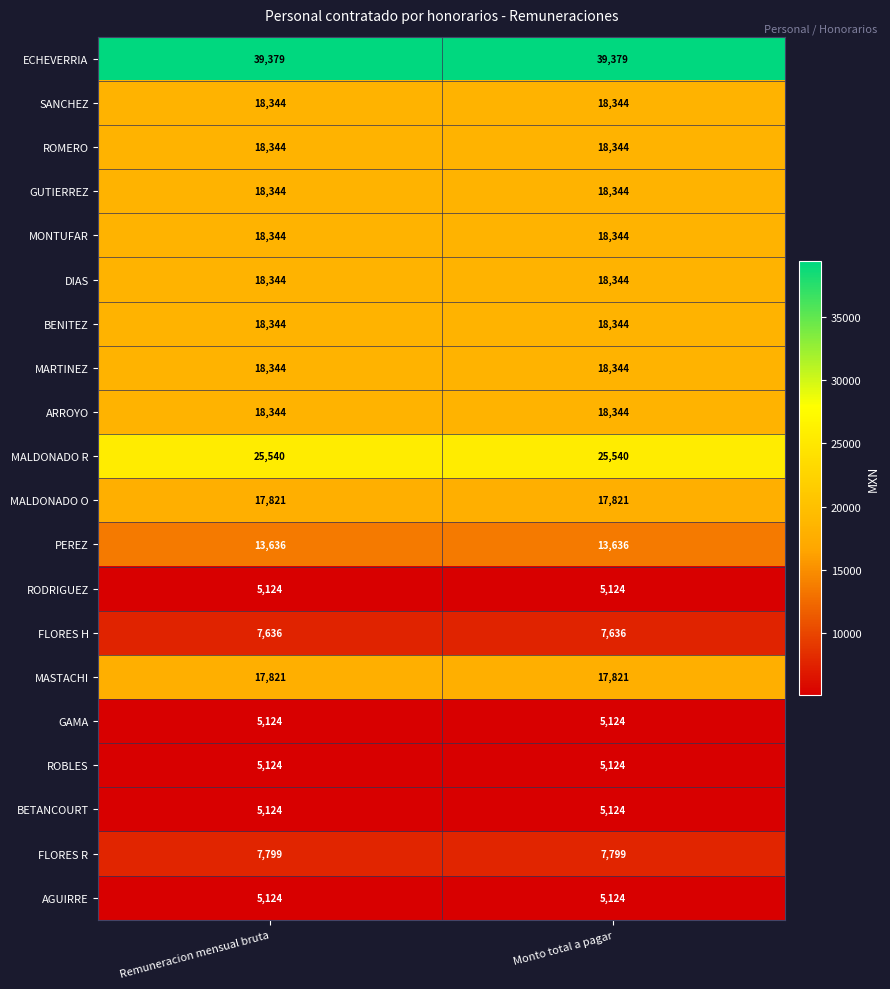

Which series has the largest total across all categories?

ECHEVERRIA